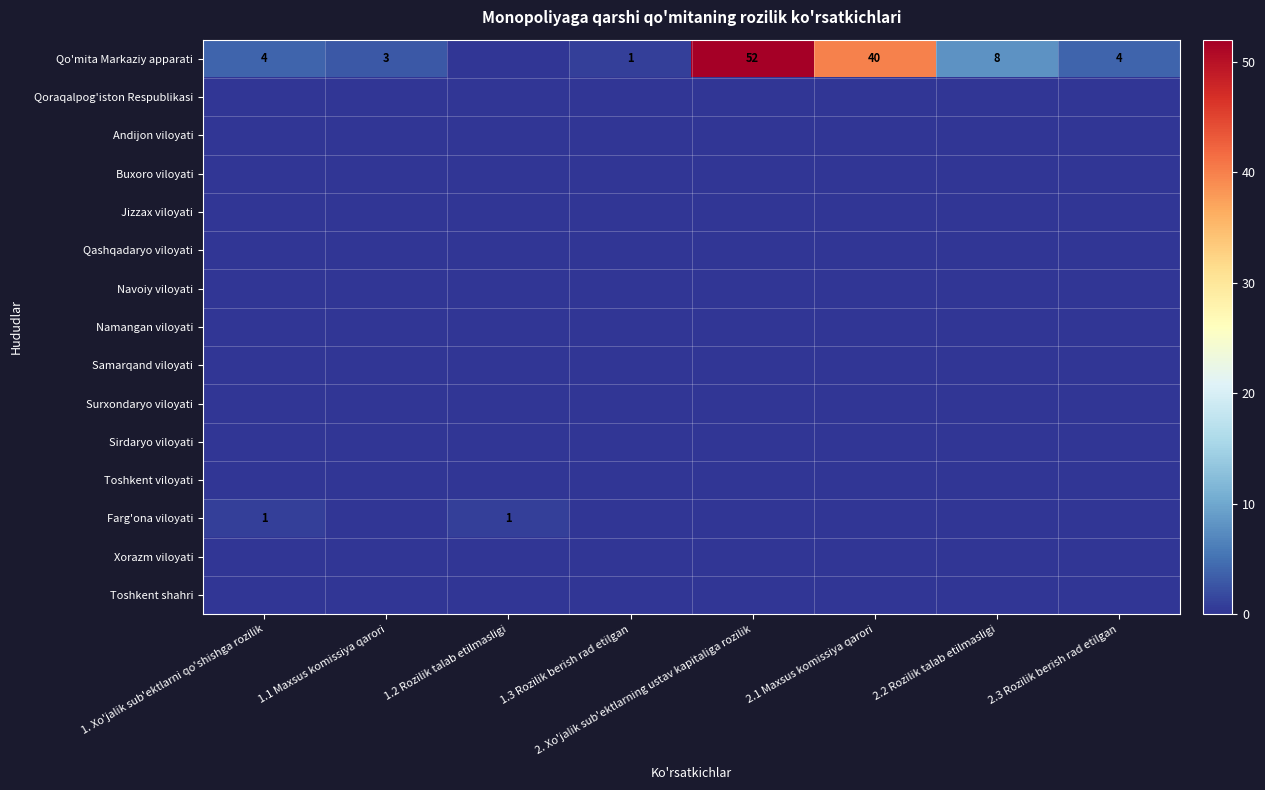

How many data points does each series have?

8